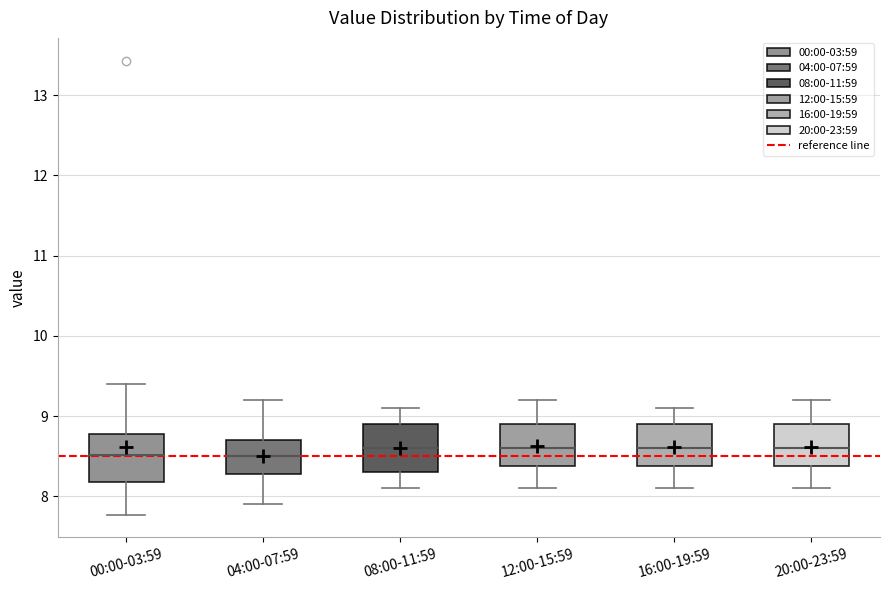

Where is the upper edge of the box for 04:00-07:59 on the y-axis? The values are not printed on the chart, so give them approximately, as read against the axis.

8.7